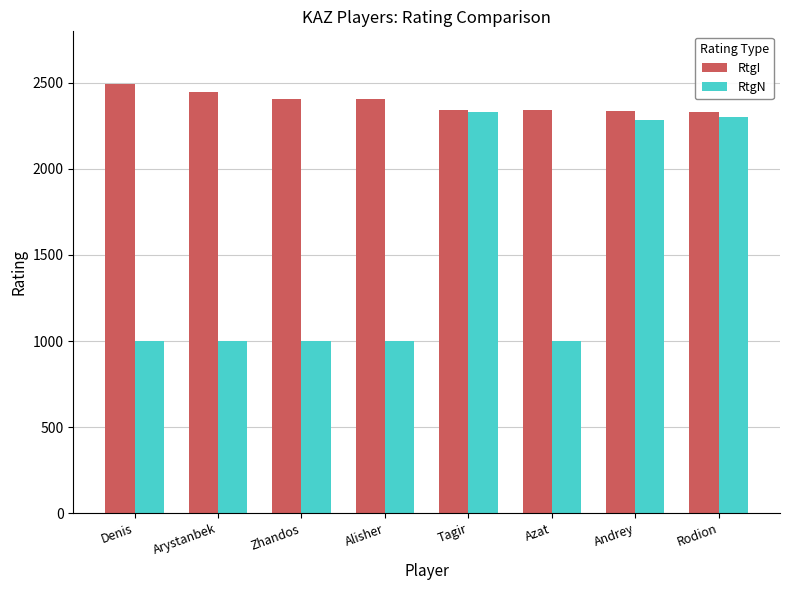

What is the difference between the maximum and second lowest values in the RtgN series?

1331